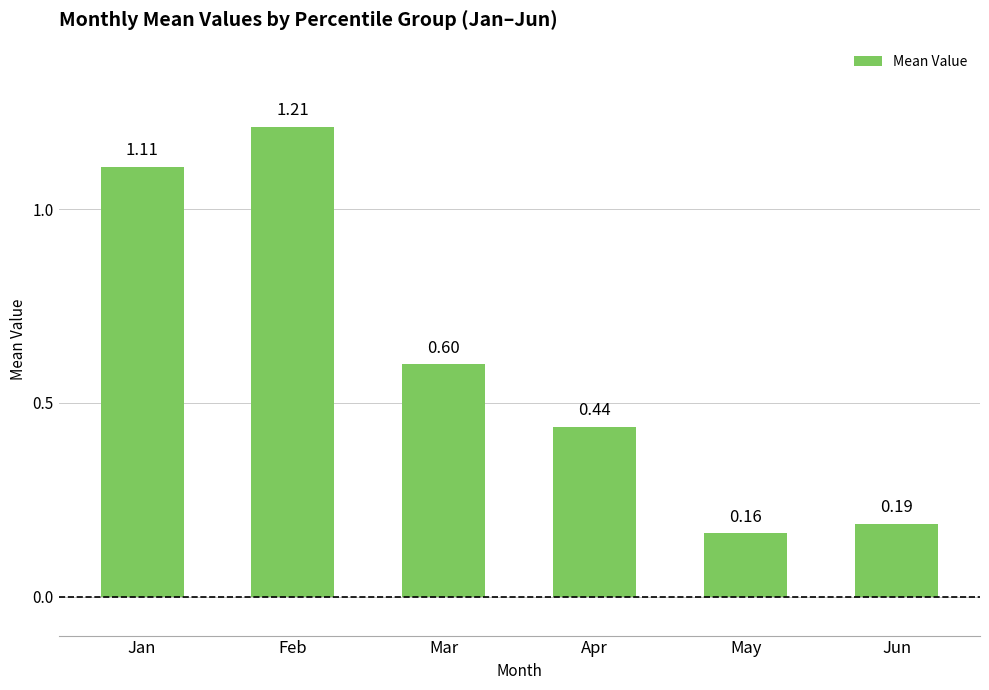

Which category has the lowest value across all series?

May